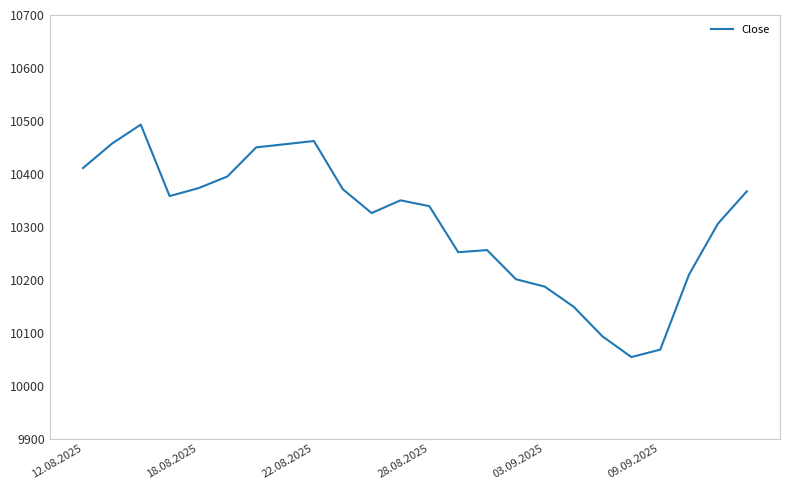

What is the greatest value displayed?

10493